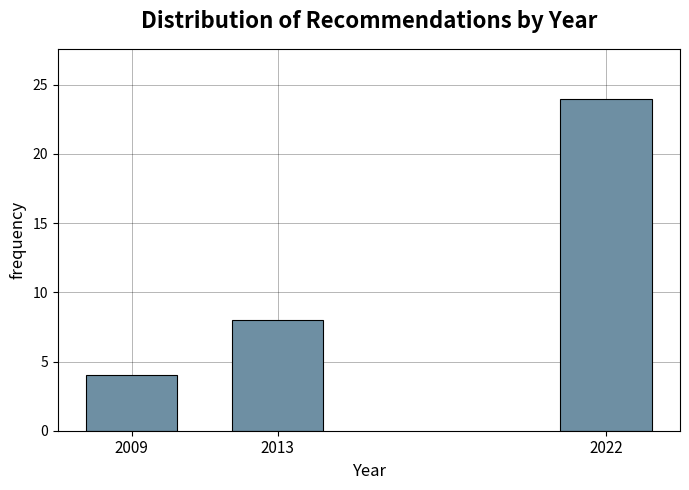

Reading left to right, extract all data points from this chart.

2009=4	2013=8	2022=24